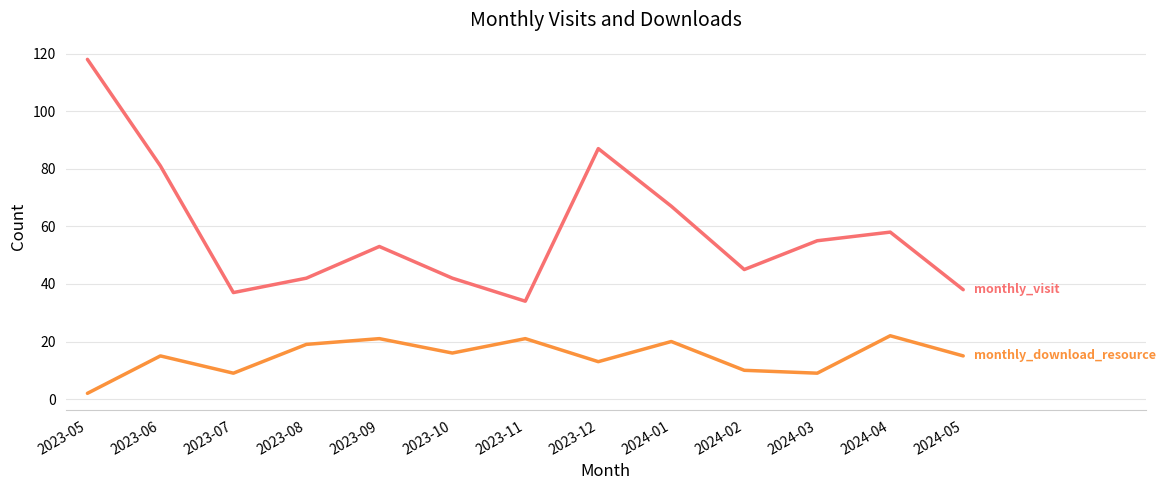

What position from the left is 2023-09?

5